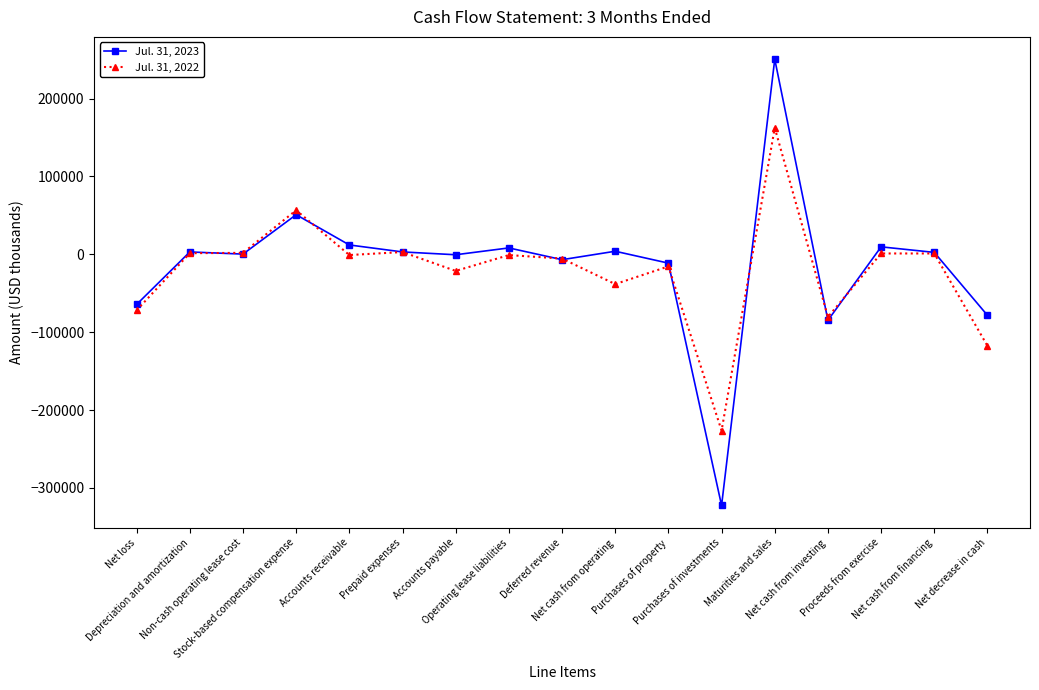

What is the average value of the Jul. 31, 2022 series?

-20670